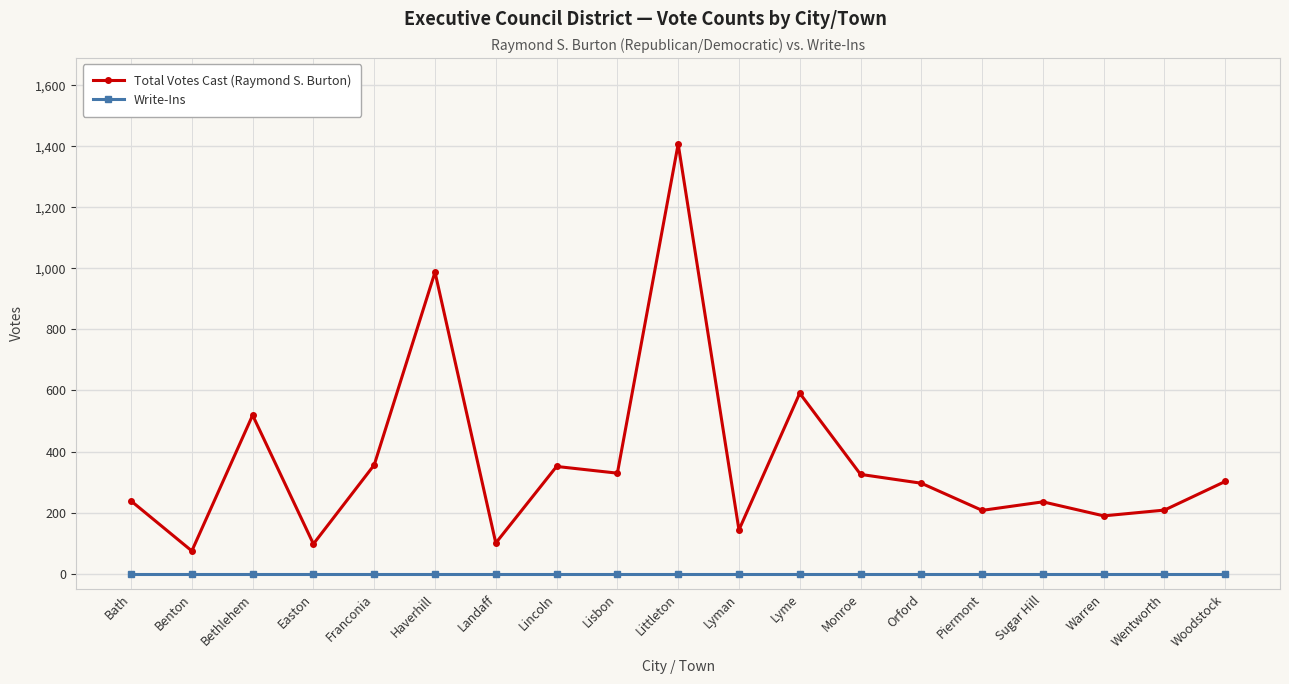

What is the value of the Total Votes Cast (Raymond S. Burton) point at the 8th from the left?

351